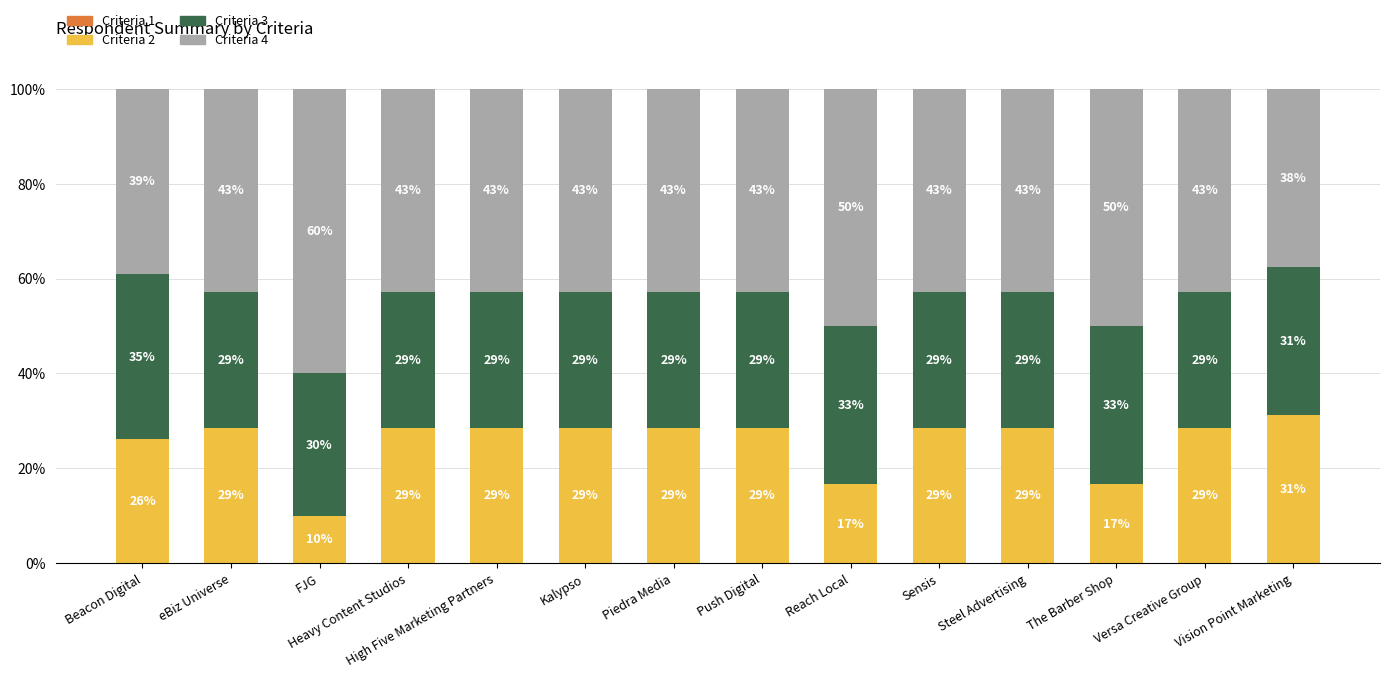

Does the chart contain stacked bars?

Yes